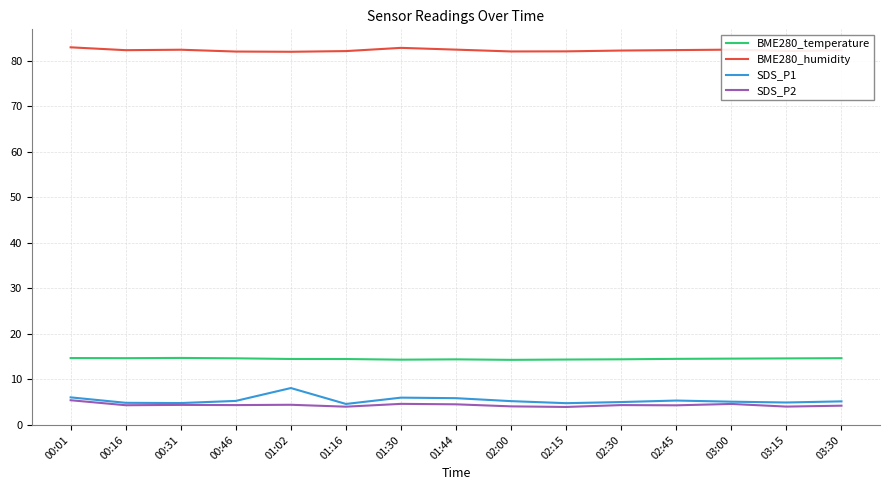

True or false: SDS_P2 has more than 0 interior local peaks.

True